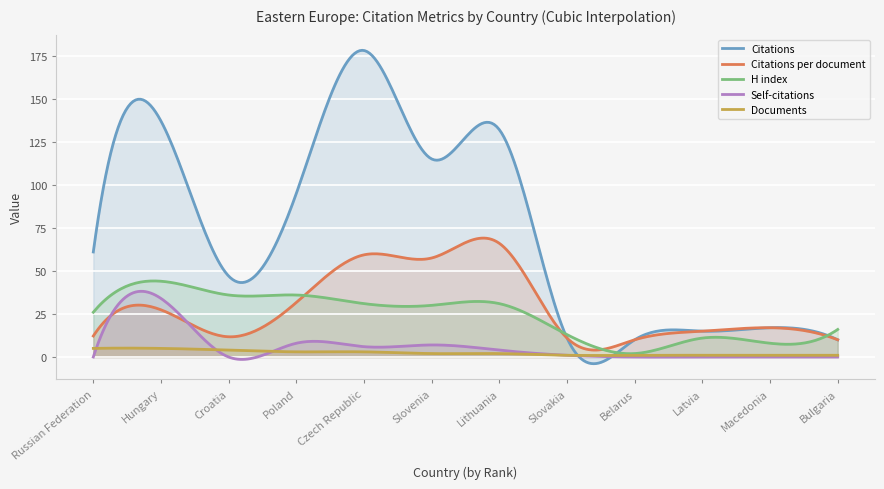

How many data points in H index are above 30?

5